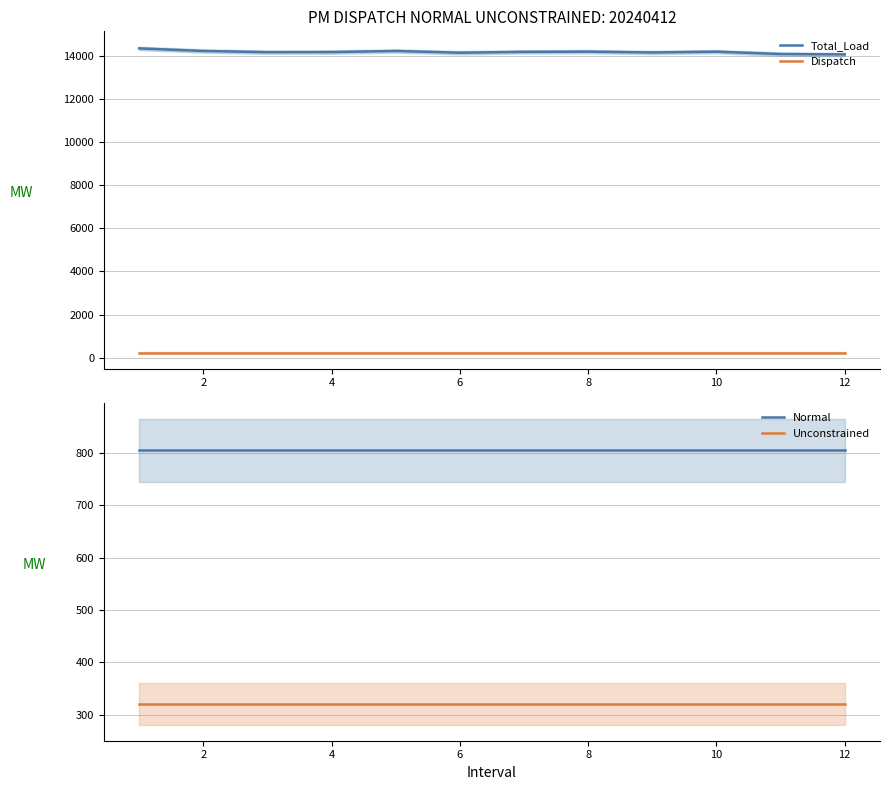

What are all the series names shown in the legend?

Total_Load, Dispatch, Normal, Unconstrained